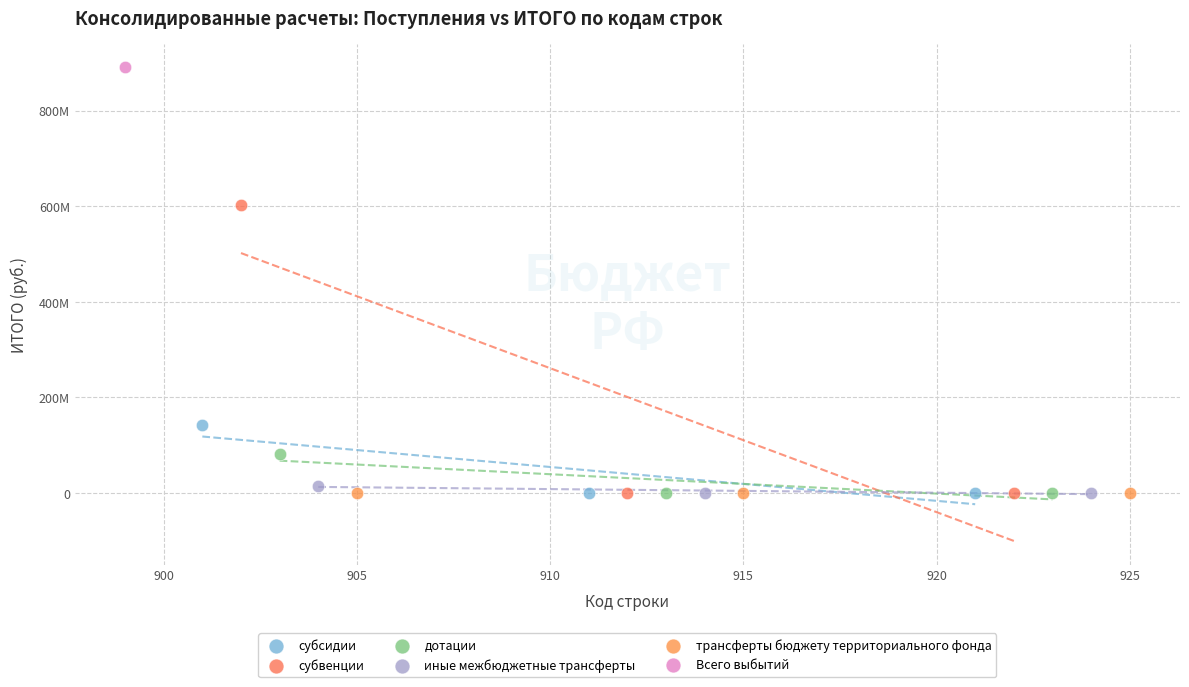

What are all the series names shown in the legend?

субсидии, субвенции, дотации, иные межбюджетные трансферты, трансферты бюджету территориального фонда, Всего выбытий